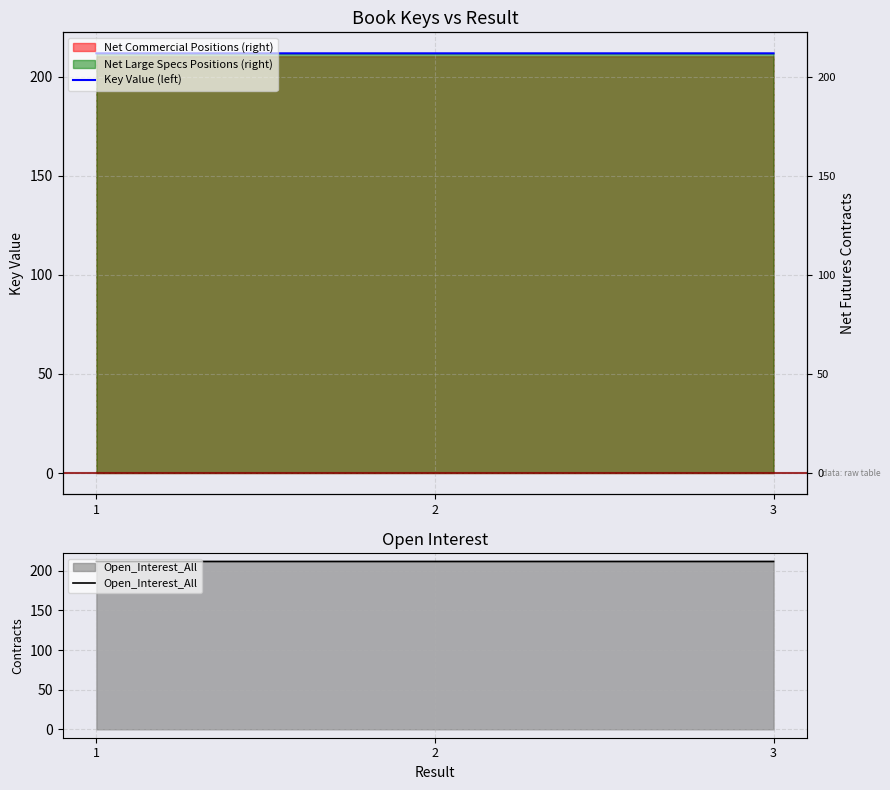

At how many categories does at least one series exceed 211?

3